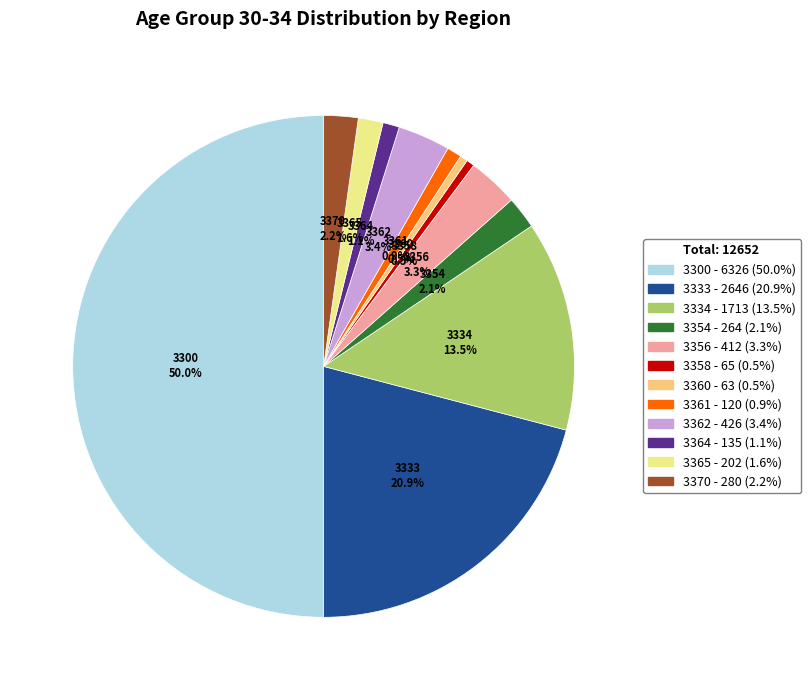

How many segments does this pie chart have?

12